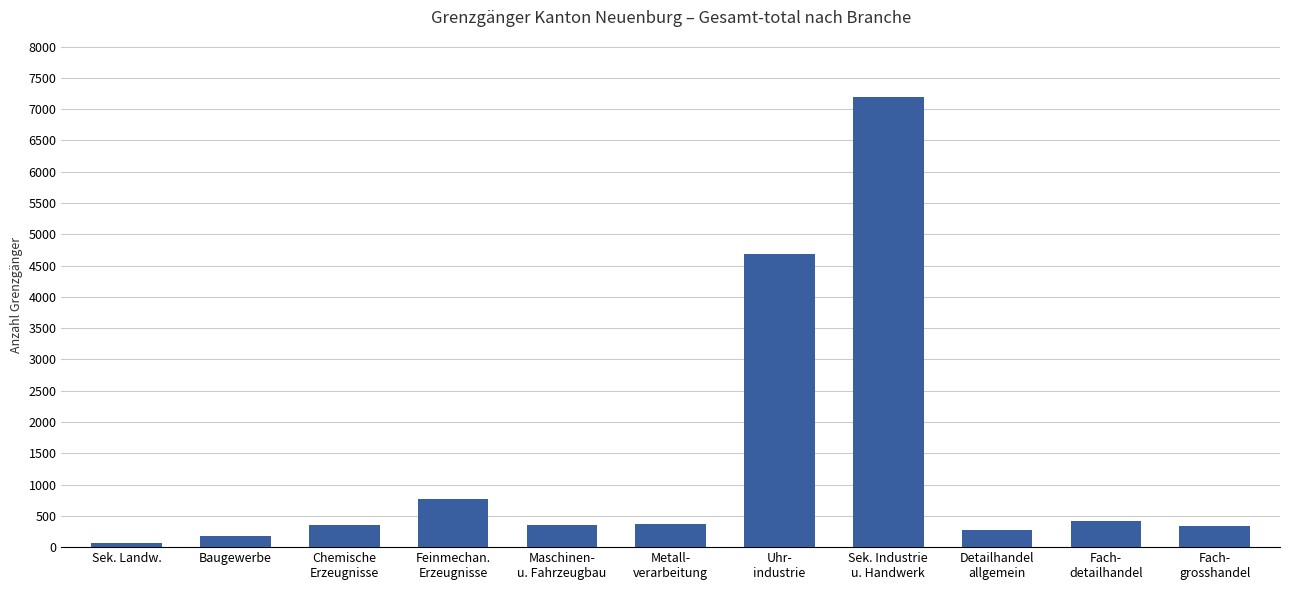

Which label corresponds to the largest value in the chart?

Sek. Industrie
u. Handwerk